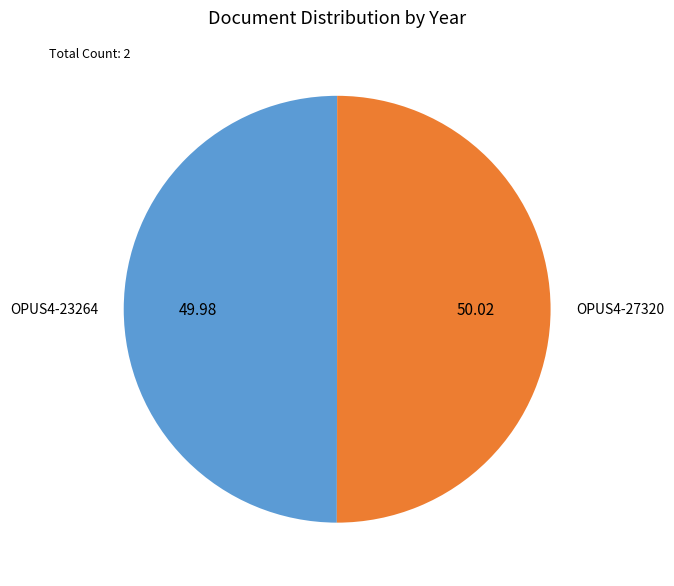

Combined, do OPUS4-27320 and OPUS4-23264 account for over 50%?

Yes